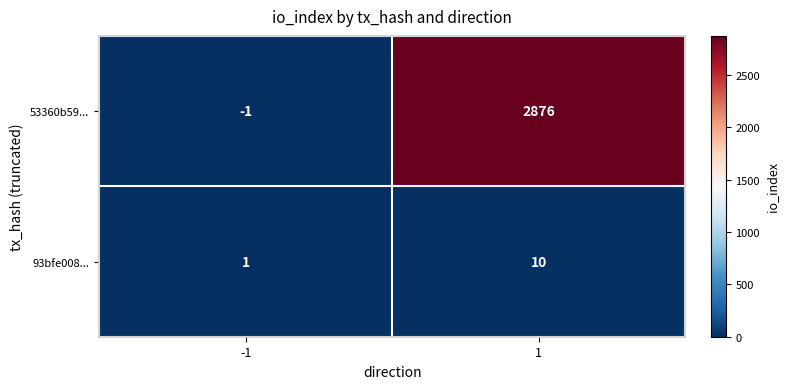

Which series has the largest range (max minus min)?

53360b59...